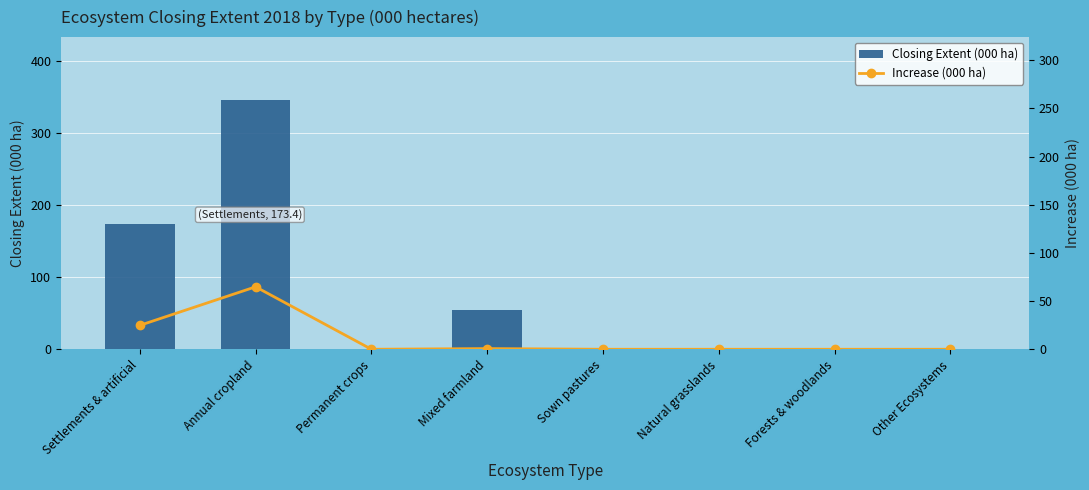

How many distinct data groups are displayed?

2